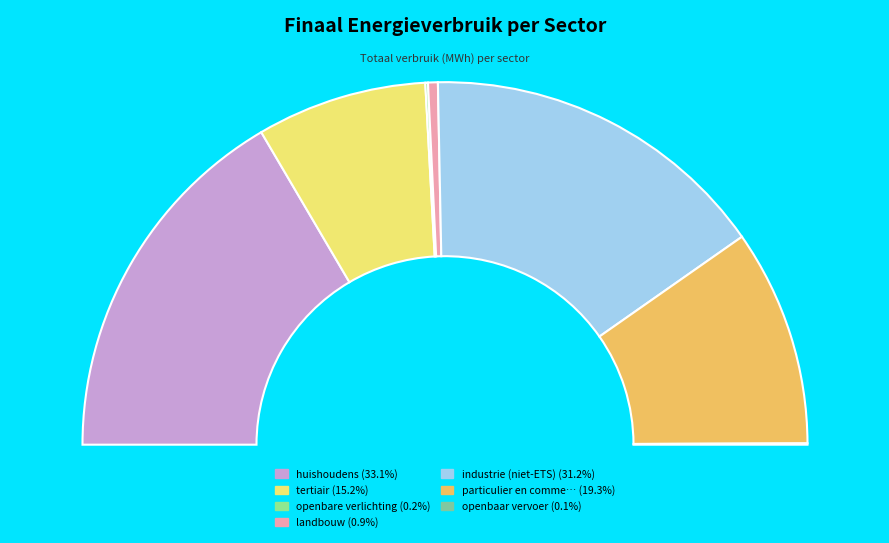

What is the change in value from landbouw to industrie (niet-ETS)?

+113005.7